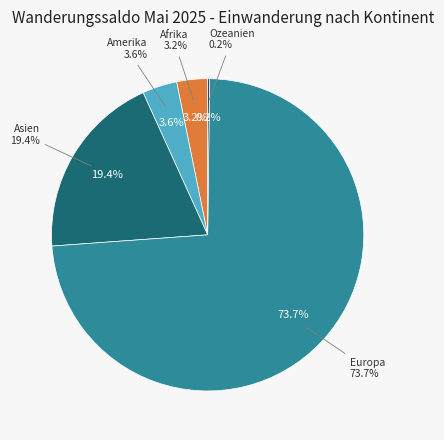

Count the number of slices in the pie.

5